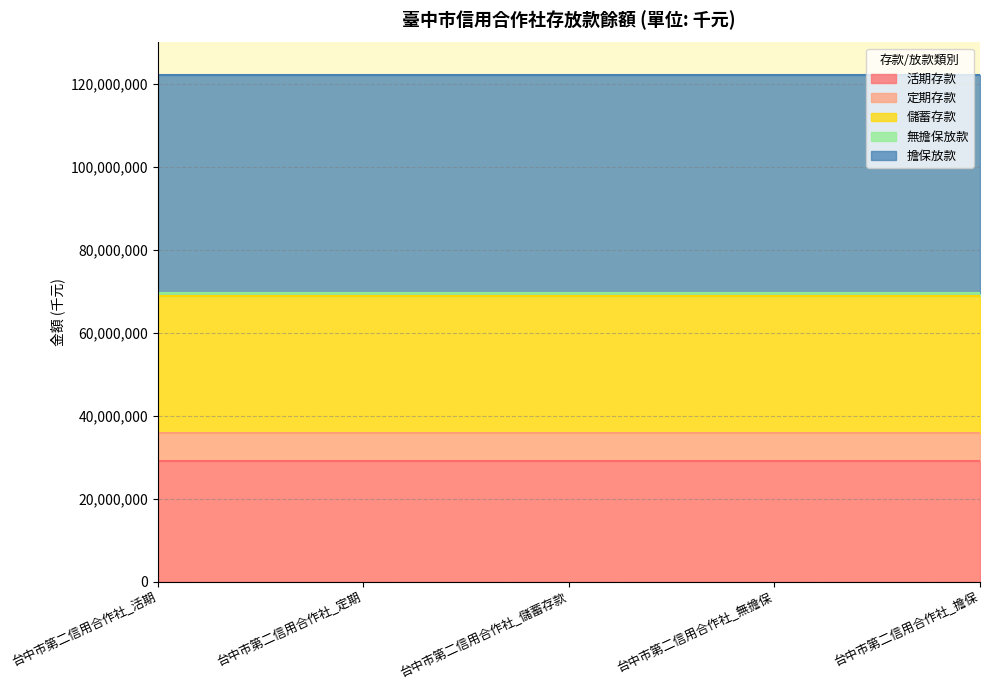

Does the chart have visible grid lines?

Yes